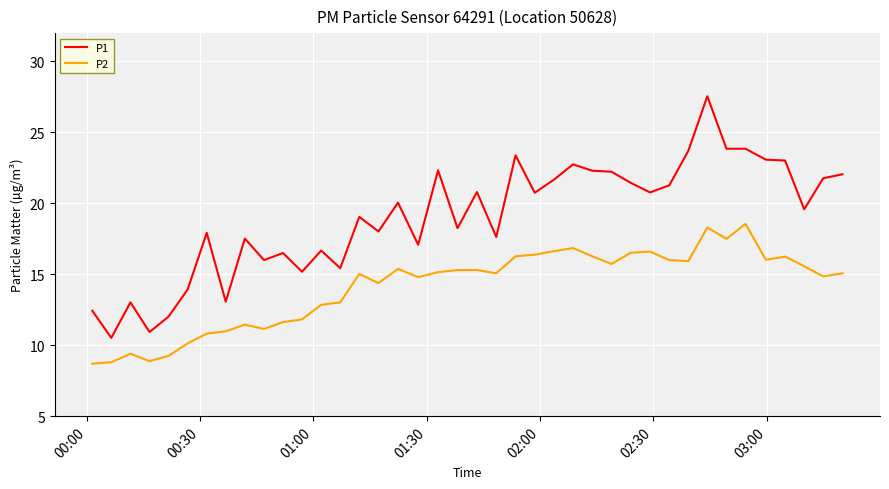

True or false: P1 and P2 cross at least once.

False